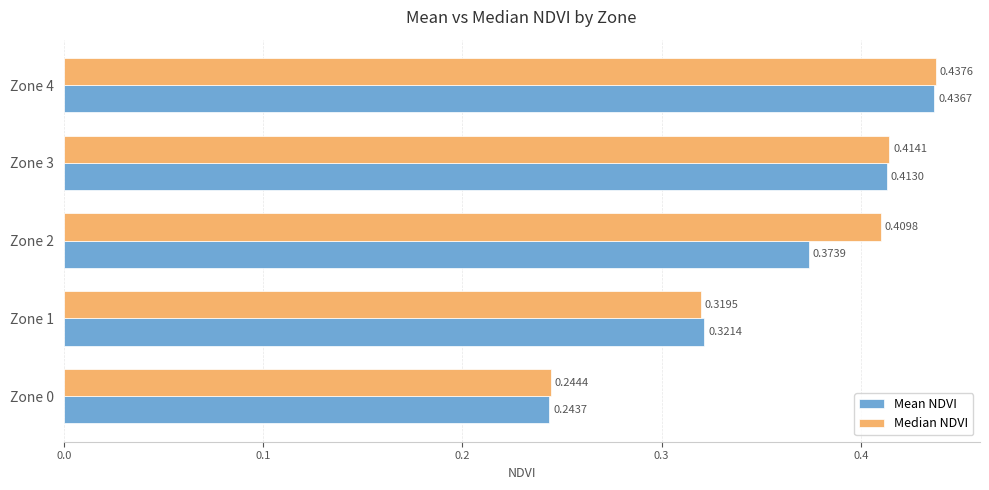

Rank the series by their average value, from lowest to highest.

Mean NDVI, Median NDVI